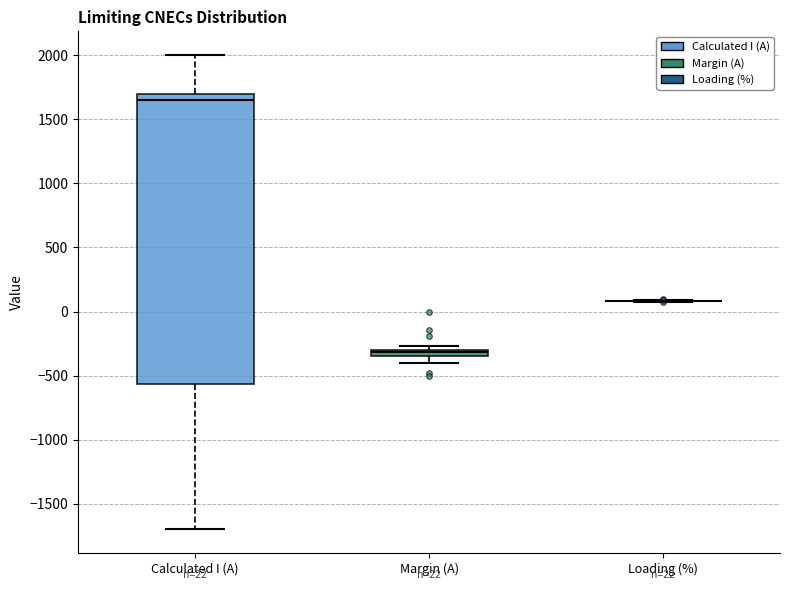

Which box is the tallest, from its lower edge to its upper edge?

Calculated I (A)